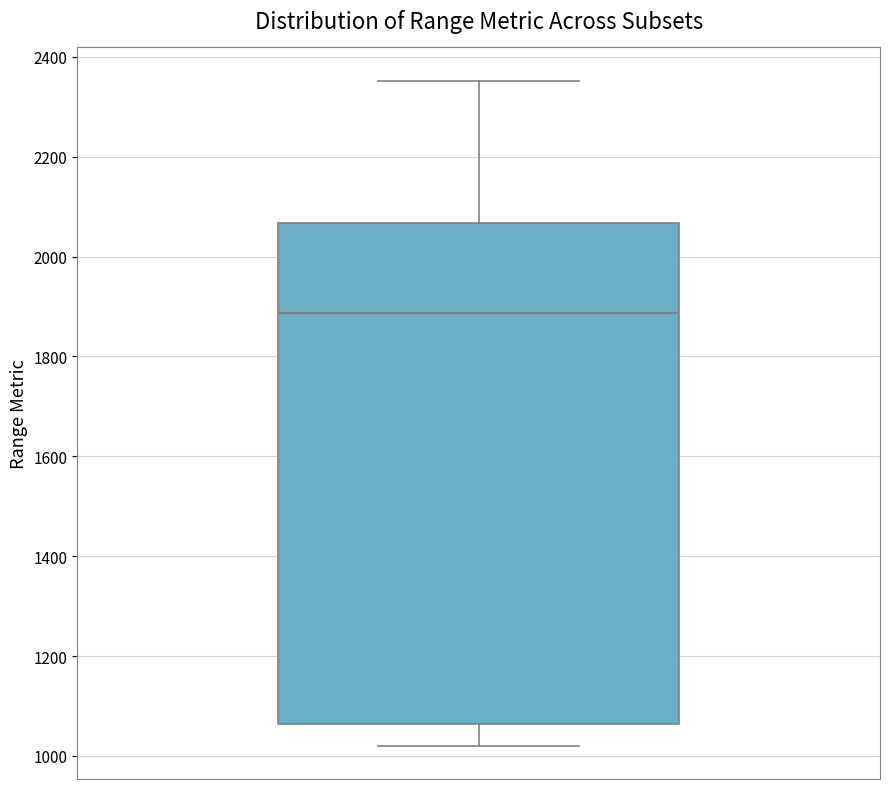

Where does the upper whisker of the box end on the y-axis? The values are not printed on the chart, so give them approximately, as read against the axis.

2360